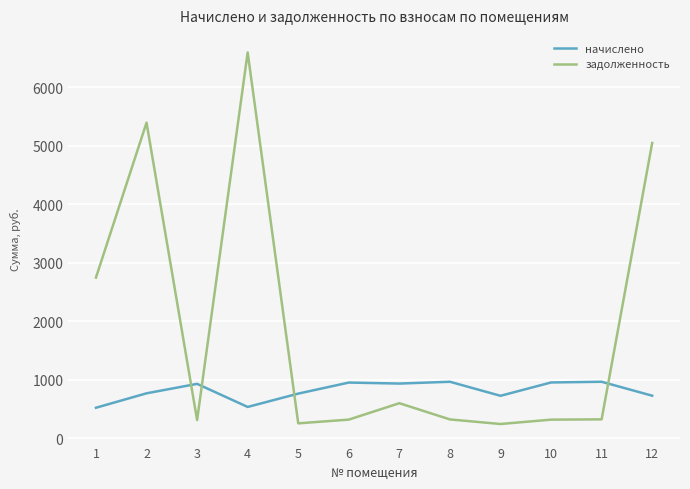

What is the difference between the second highest and minimum values in the начислено series?

444.0